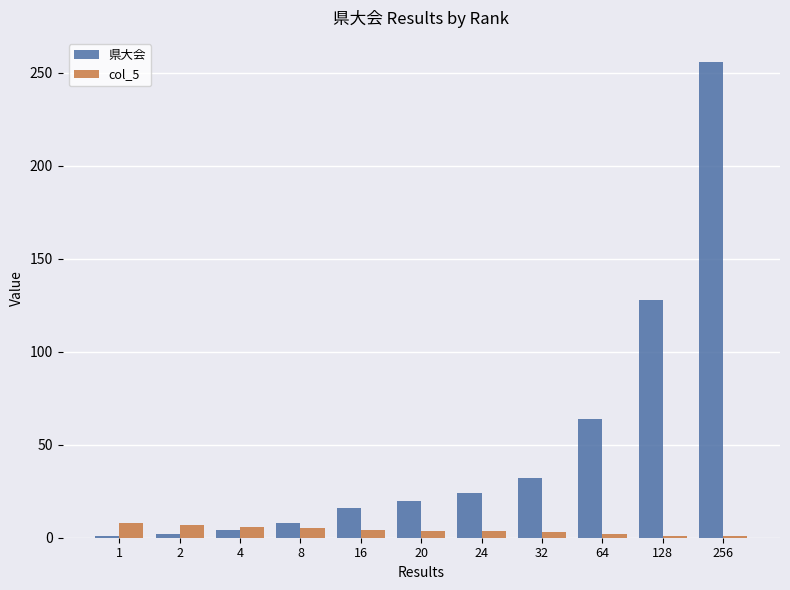

How many categories are shown in the chart?

11